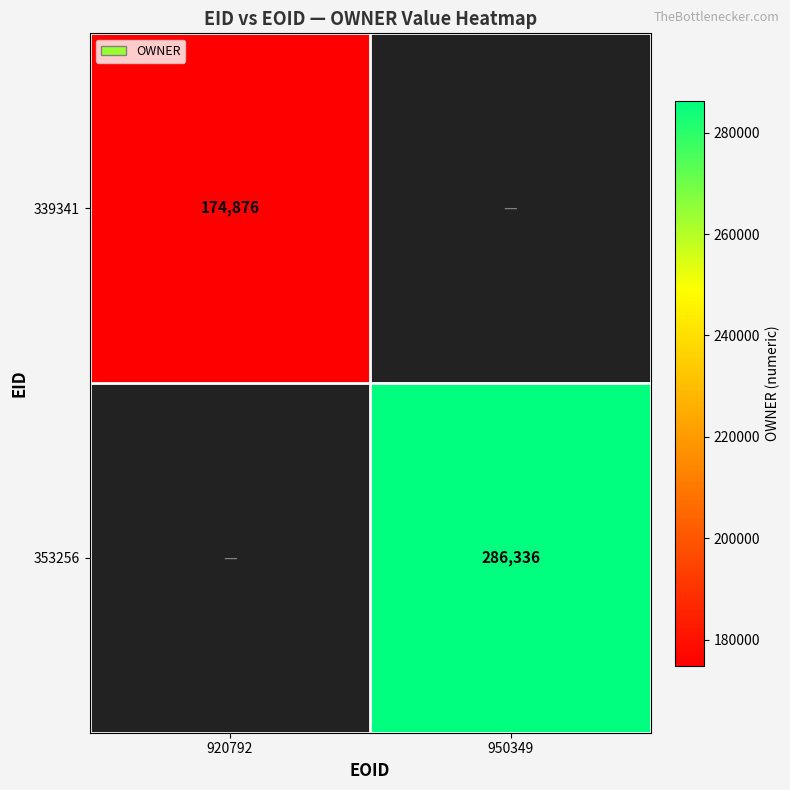

The value of 339341 at 920792 is 278236. True or false?

False